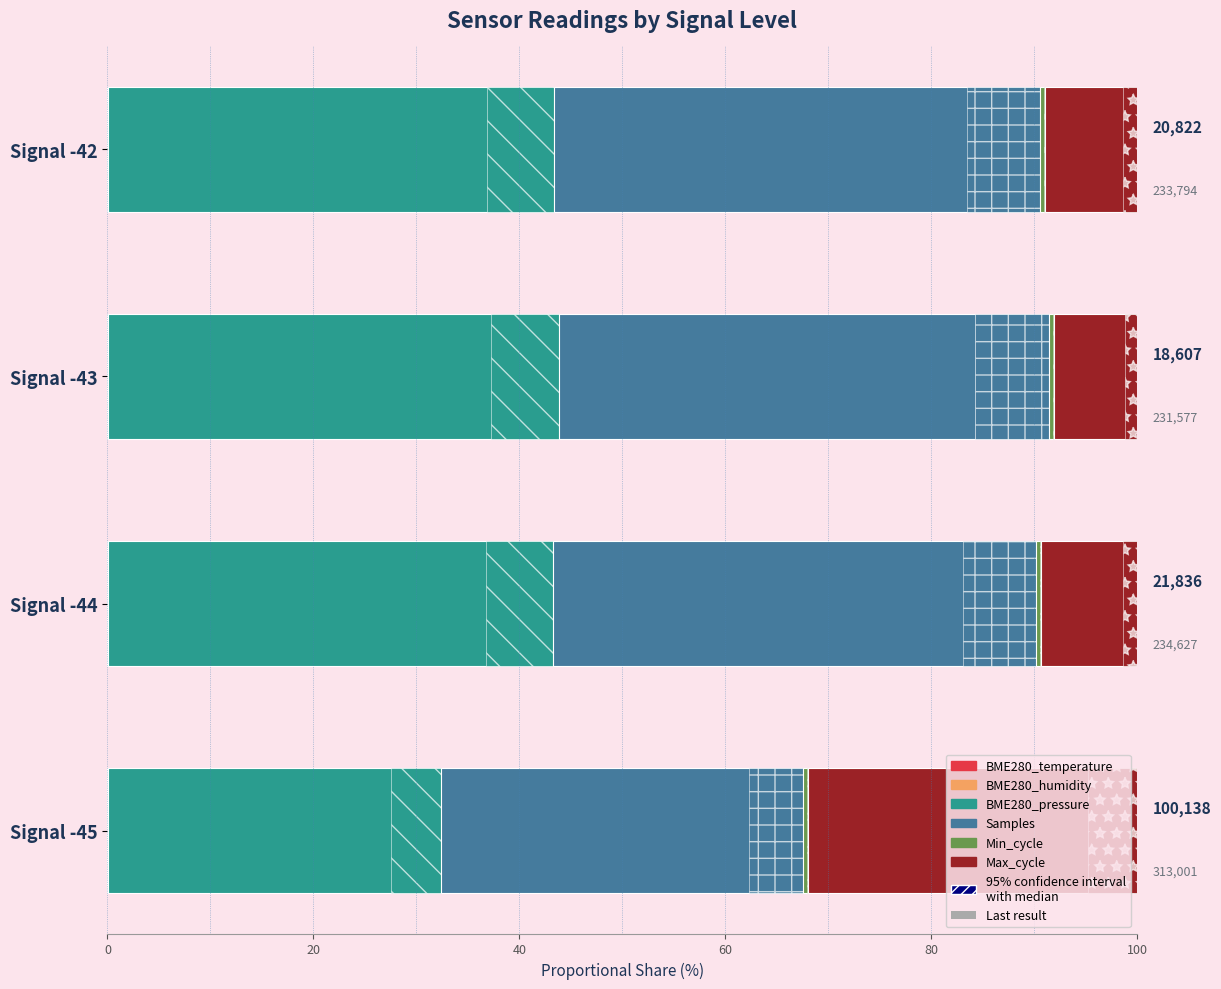

Is the value of BME280_temperature at Signal -44 greater than the value of BME280_humidity at Signal -43?

No